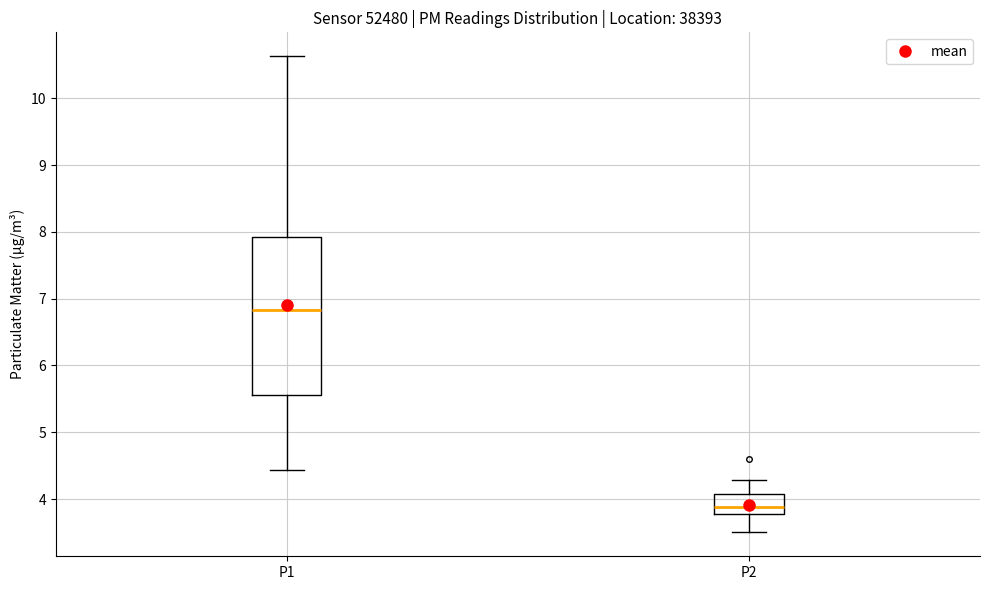

Reading left to right, read every box against the y-axis: the position of its median line, the range the box covers, and the ends of its whiskers. The values are not printed on the chart, so give them approximately, as read against the axis.

P1: median 6.8, box 5.6 to 7.9, whiskers 4.4 to 10.6
P2: median 3.9, box 3.8 to 4.1, whiskers 3.5 to 4.3